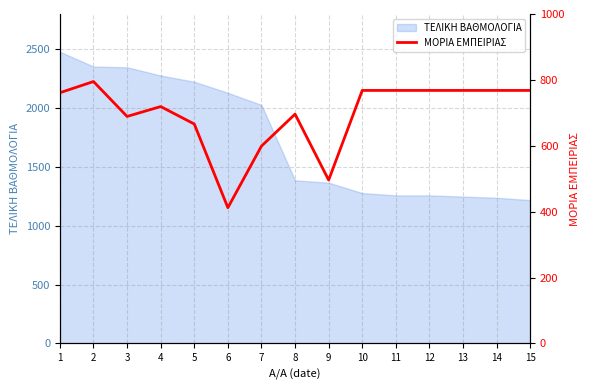

What is the average value?

696